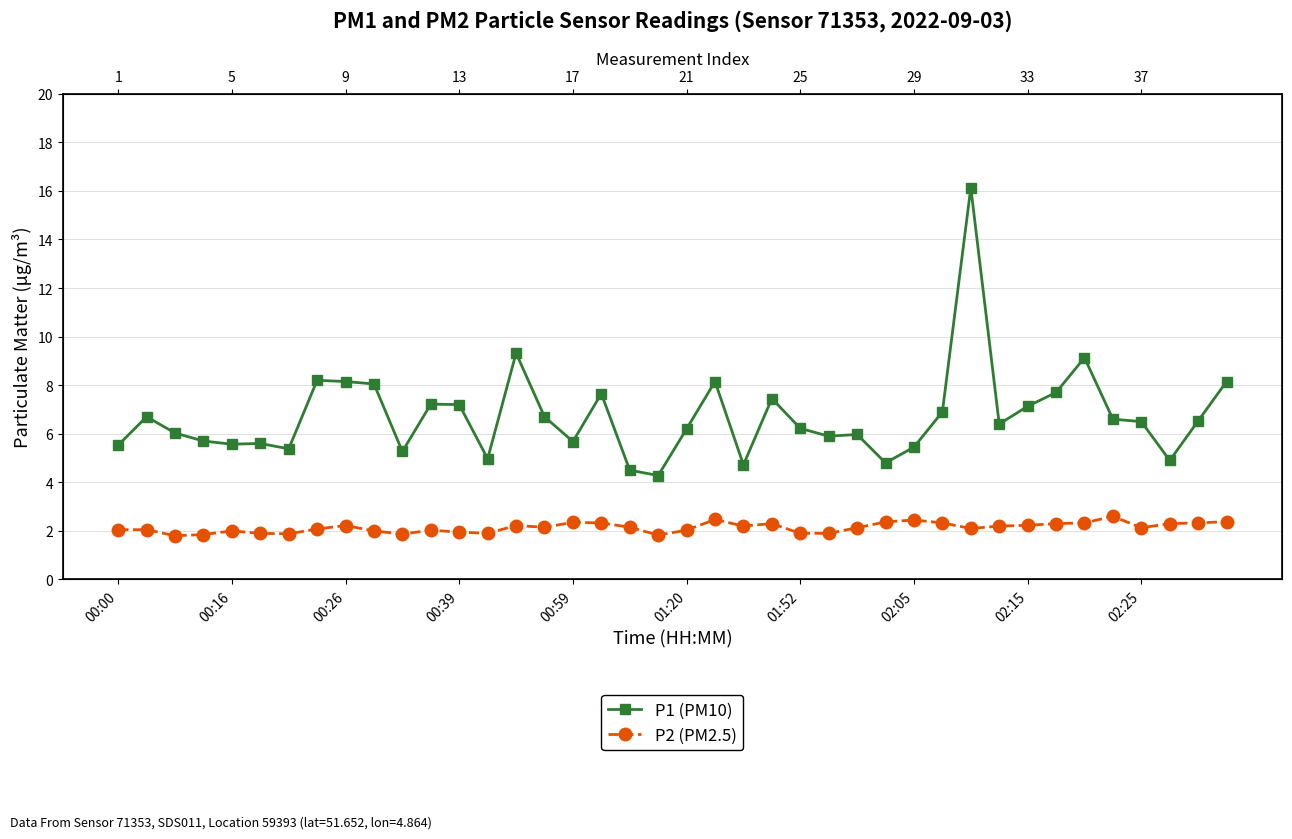

Is the value of P1 (PM10) at 01:52 greater than the value of P2 (PM2.5) at 19?

Yes